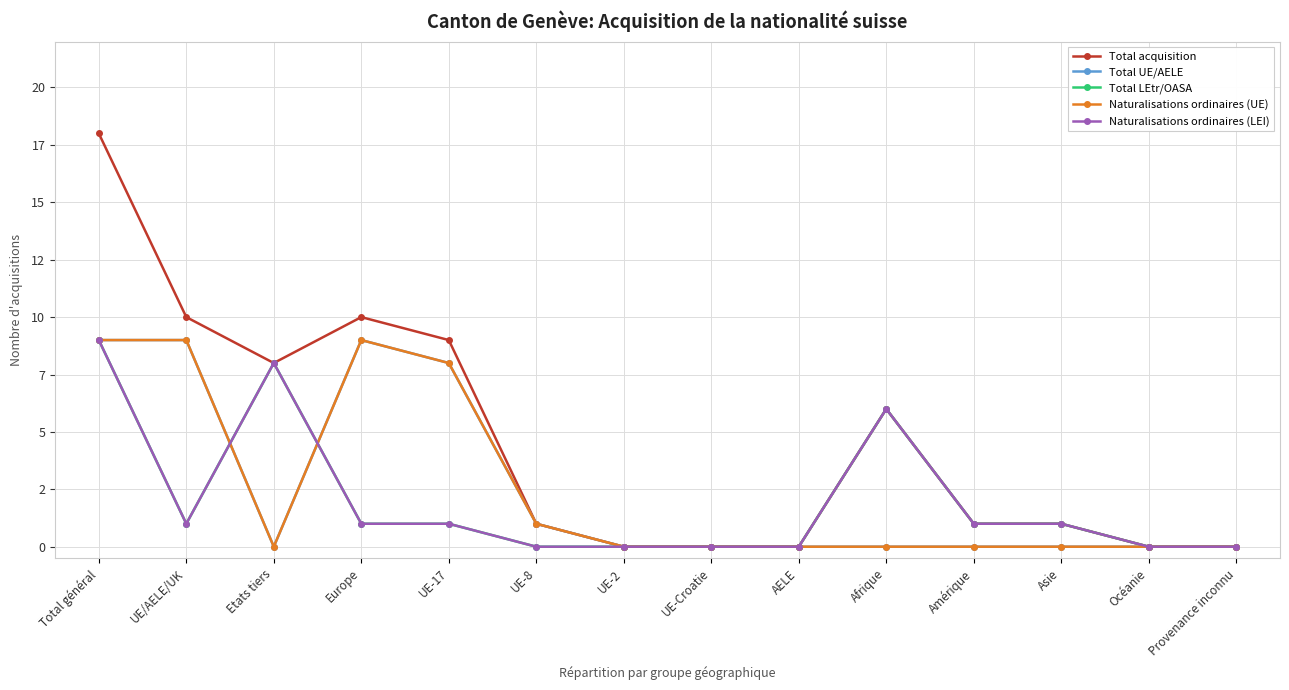

At UE-17, list the series in order from largest to smallest.

Total acquisition, Total UE/AELE, Naturalisations ordinaires (UE), Total LEtr/OASA, Naturalisations ordinaires (LEI)